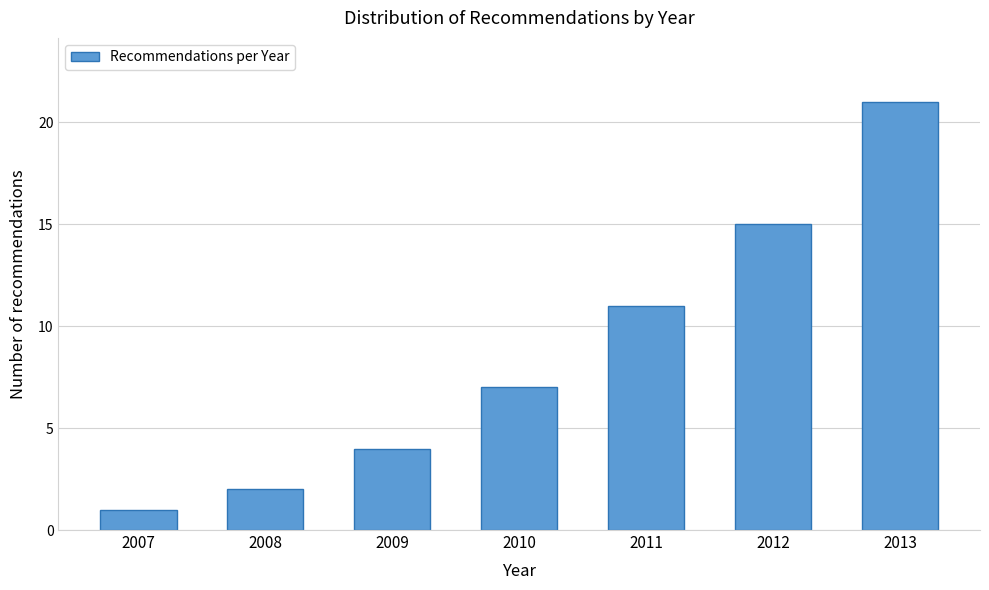

Reading right to left, transcribe all the data shown in this chart.

2013=21	2012=15	2011=11	2010=7	2009=4	2008=2	2007=1